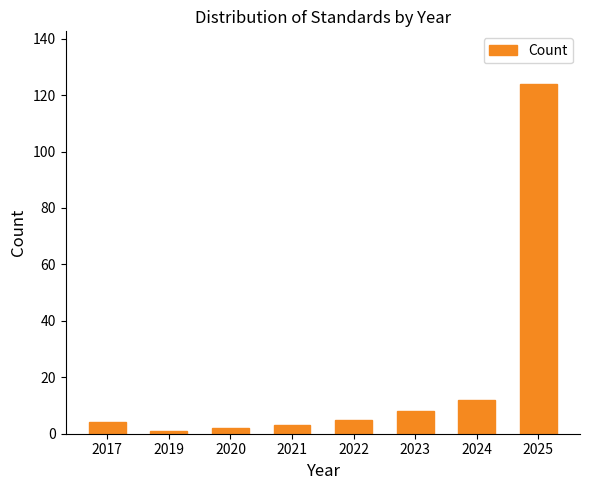

Reading right to left, extract all data points from this chart.

124	12	8	5	3	2	1	4